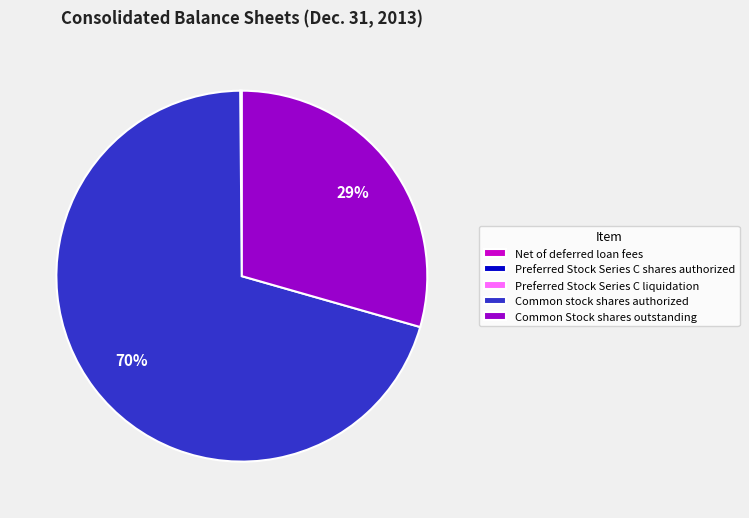

Which category has the biggest portion of the pie?

Common stock shares authorized